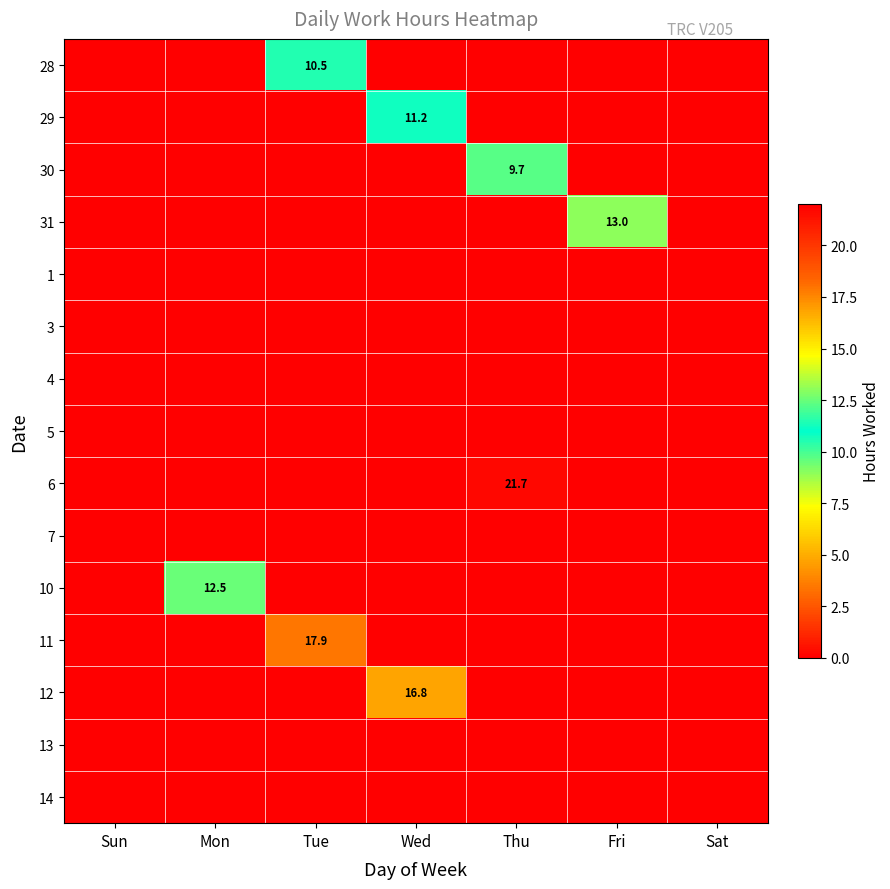

Is it true that 10 equals 12.5 at Mon?

True